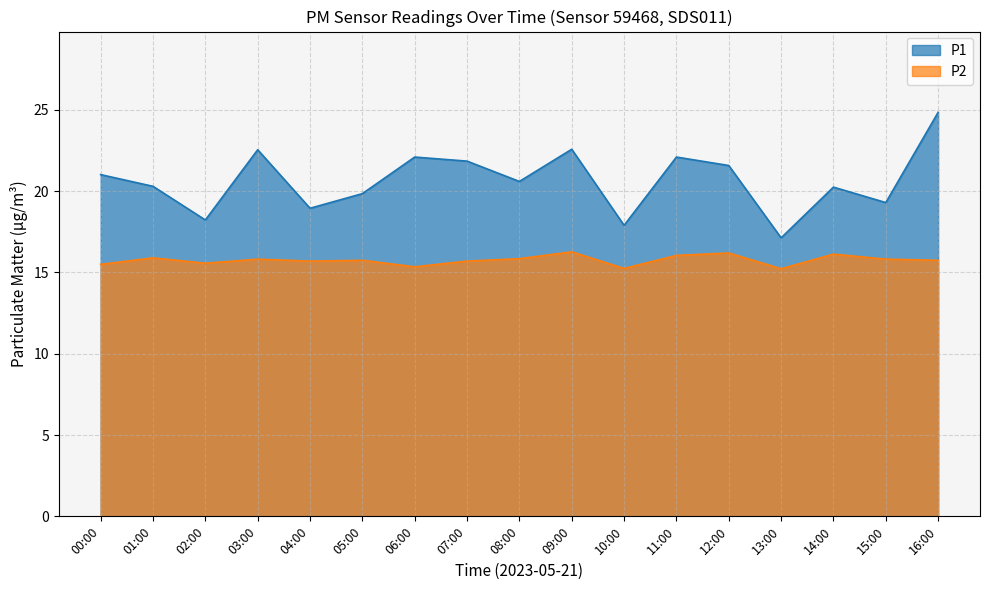

At how many categories does at least one series exceed 20?

11